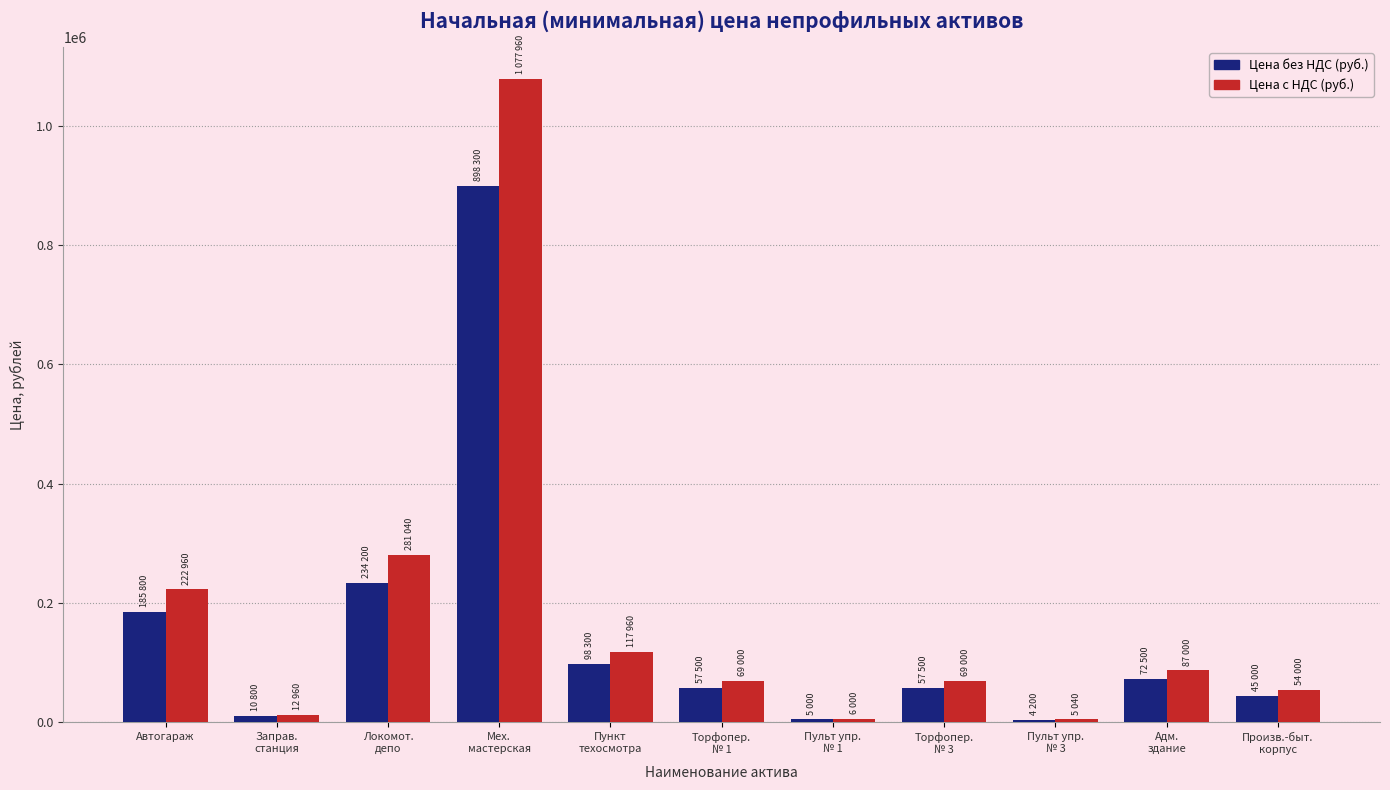

What is the label of the 3rd bar from the right?

Пульт упр.
№ 3